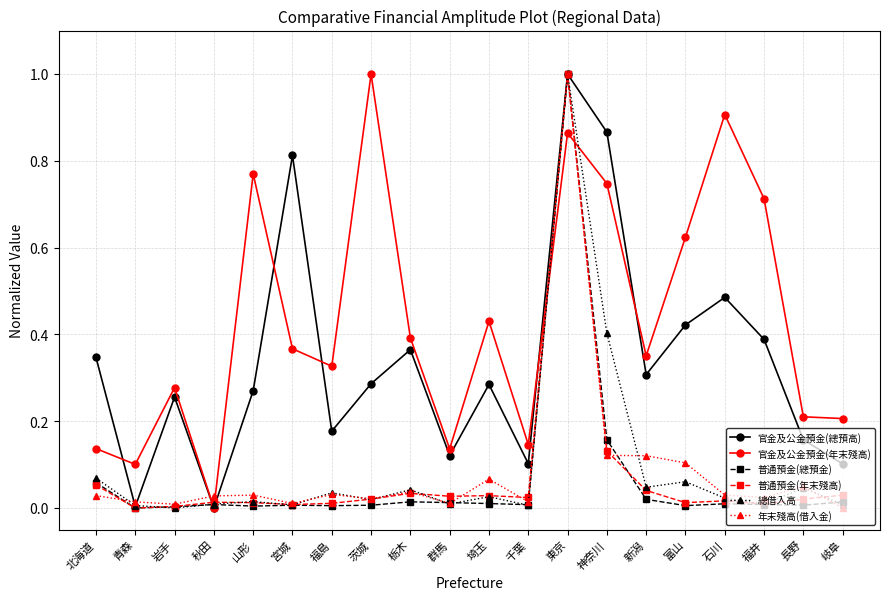

What is the label of the 5th point from the left?

山形